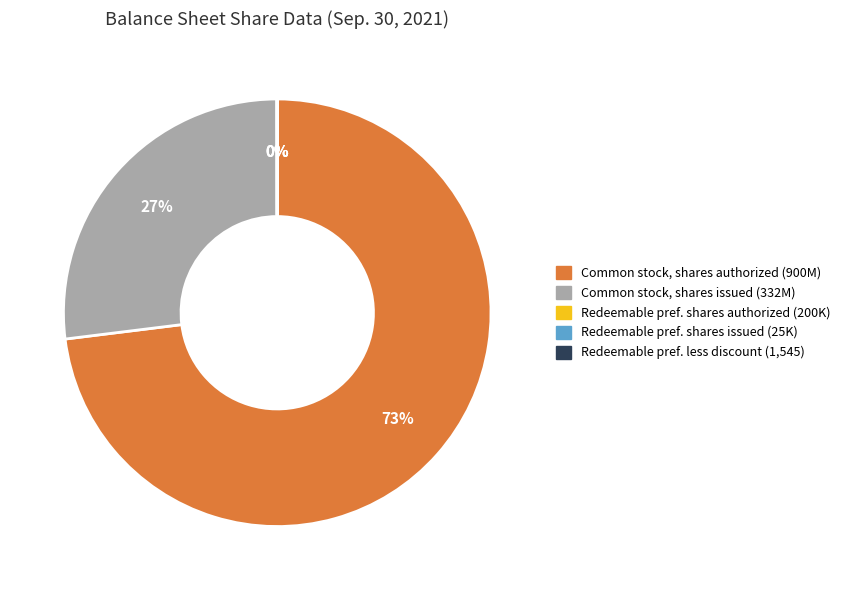

Which slice is the largest?

Common stock, shares authorized (900M)